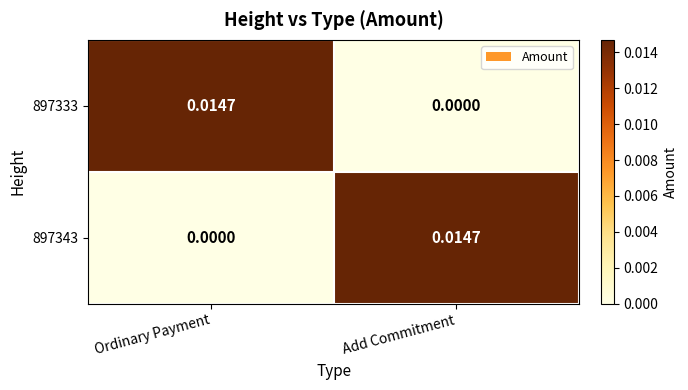

At which label does 897333 reach its peak?

Ordinary Payment